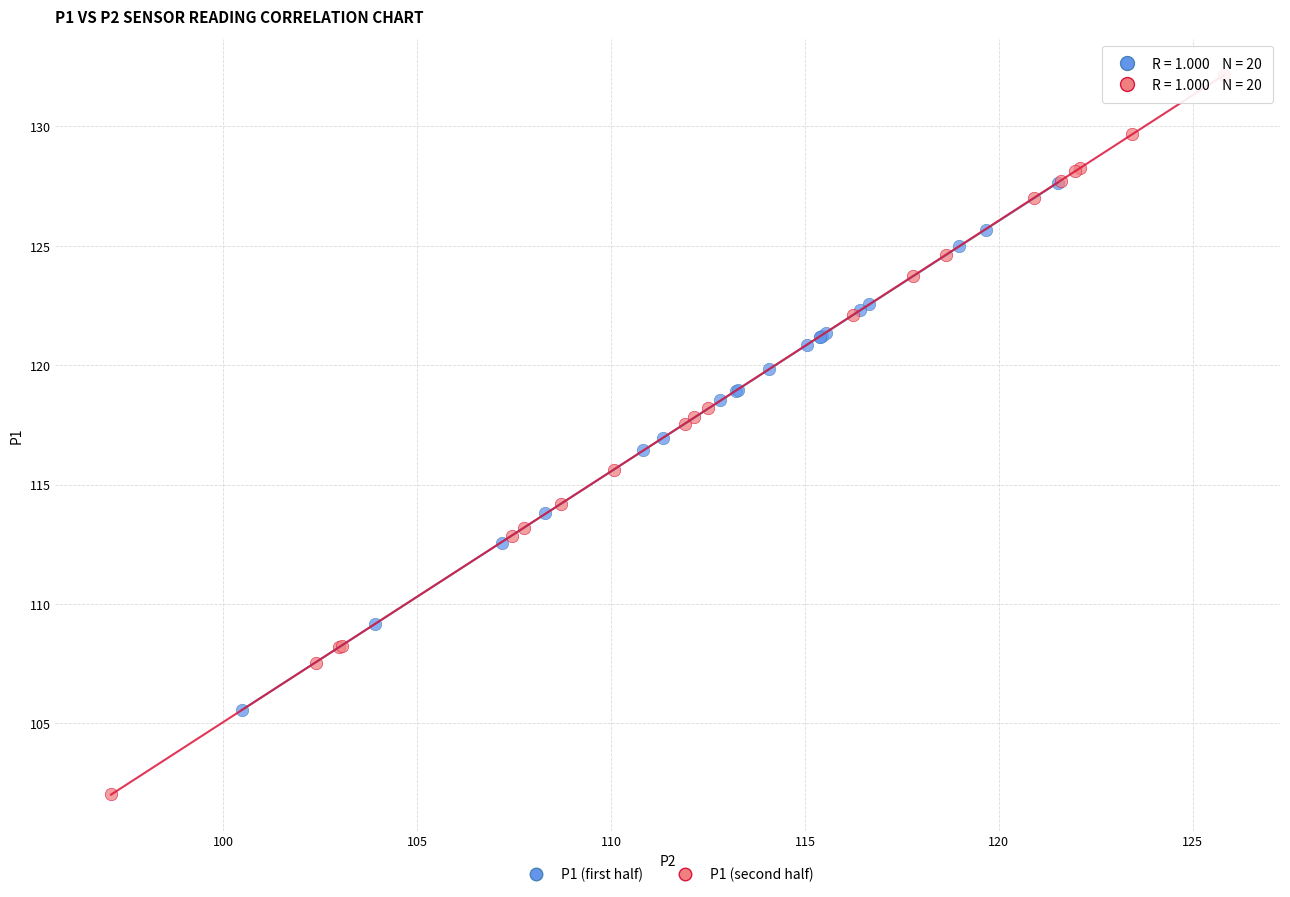

What are all the series names shown in the legend?

P1 (first half), P1 (second half)